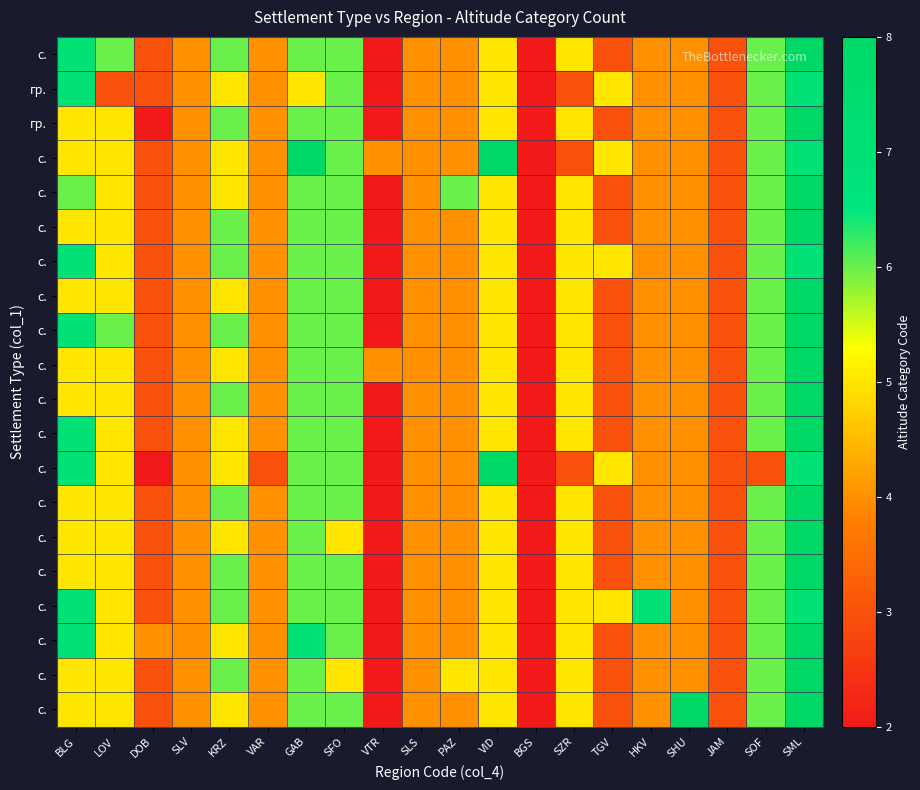

What is the total value across all series at TGV?

70